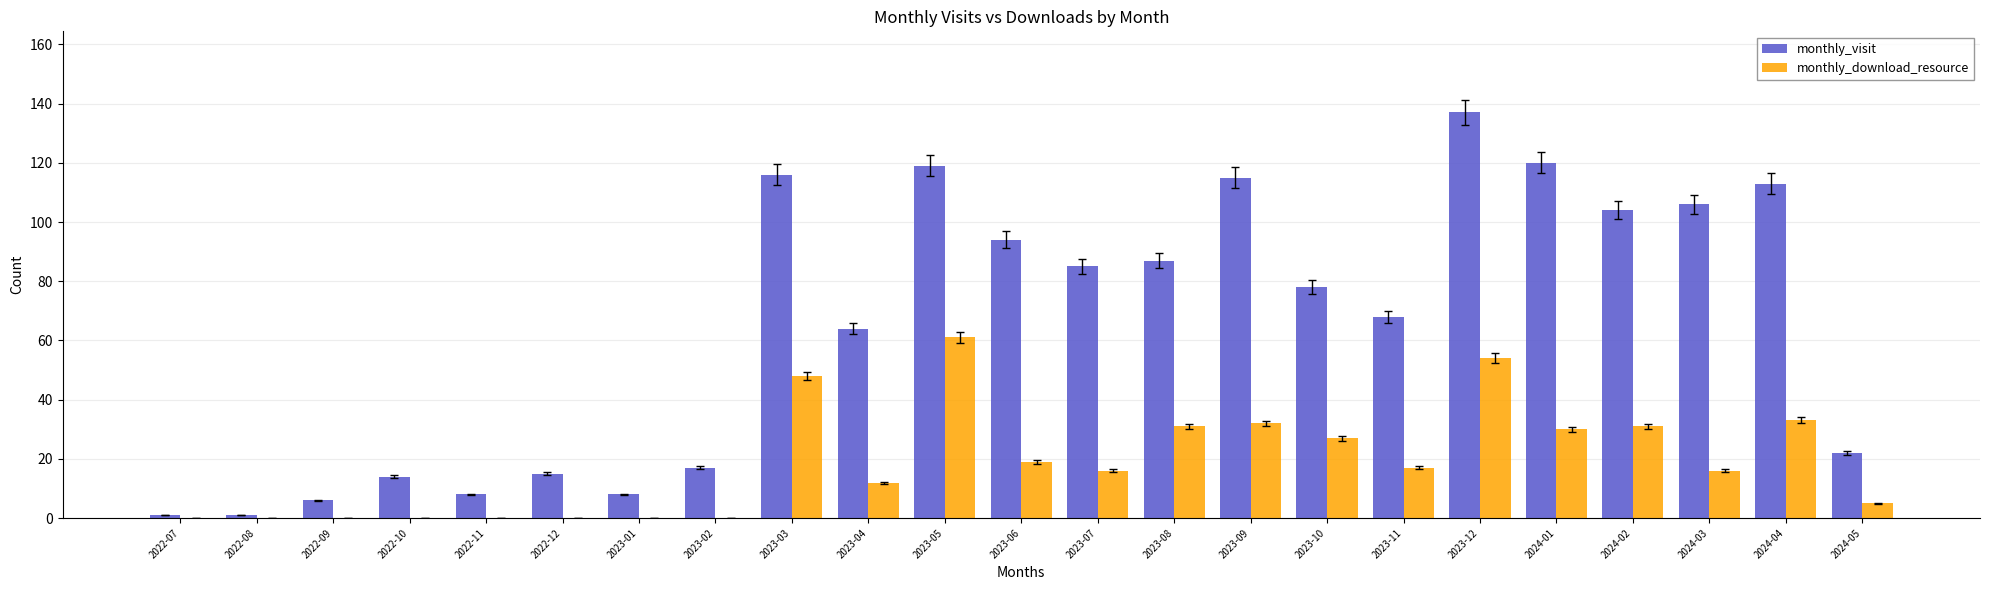

Between 2022-09 and 2023-09, which series saw the biggest shift?

monthly_visit